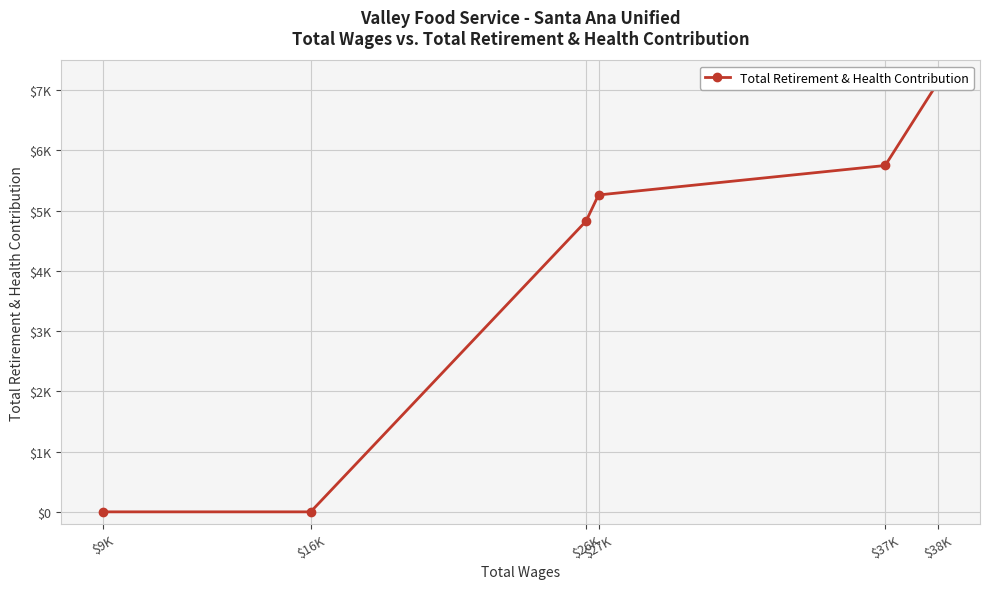

The chart shows a value of 1698 at $26K. True or false?

False